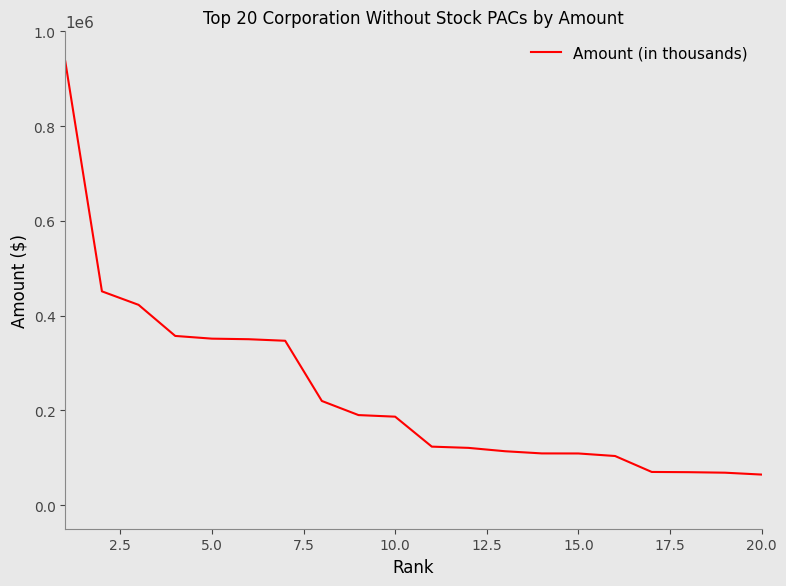

What is the difference between the maximum and minimum values?

872187.5